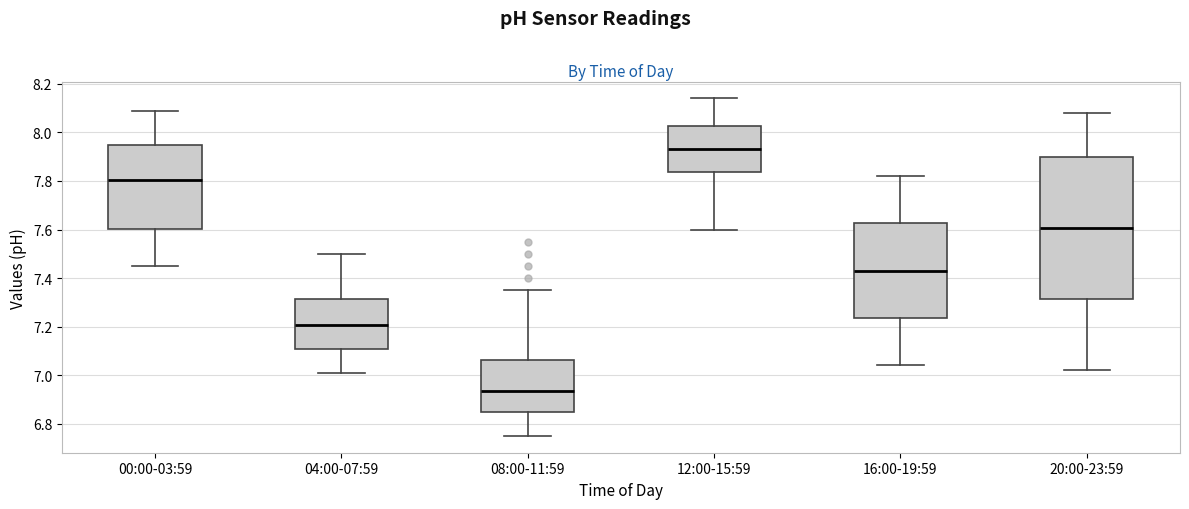

Where does the median line of the box for 20:00-23:59 sit on the y-axis? The values are not printed on the chart, so give them approximately, as read against the axis.

7.60